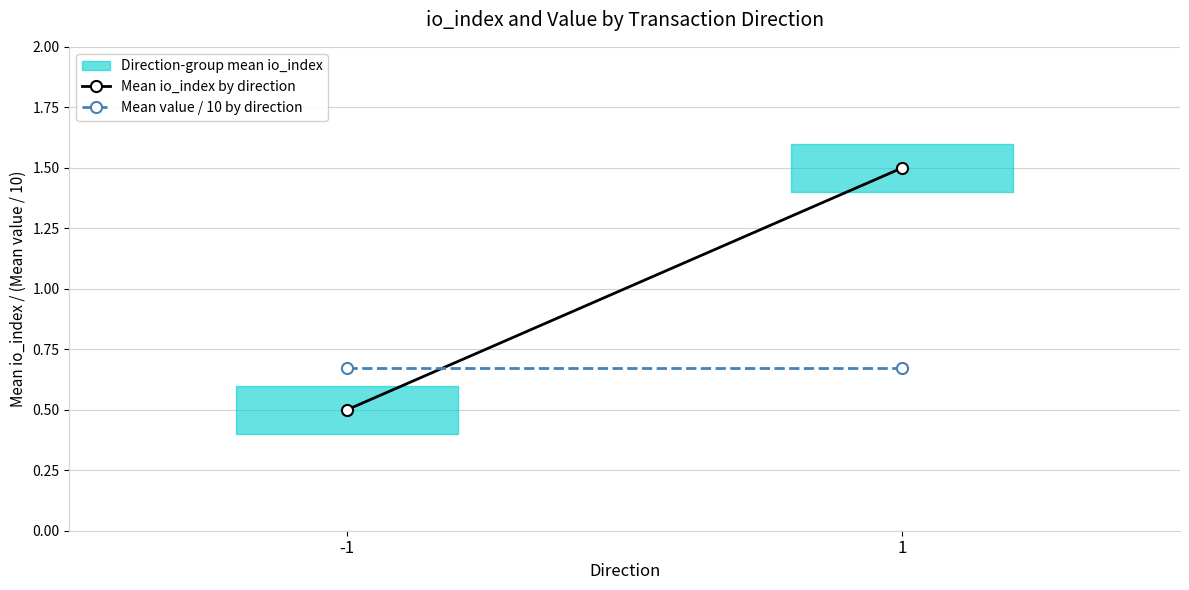

Rank the series at -1 from highest to lowest value.

Mean value / 10 by direction, Mean io_index by direction